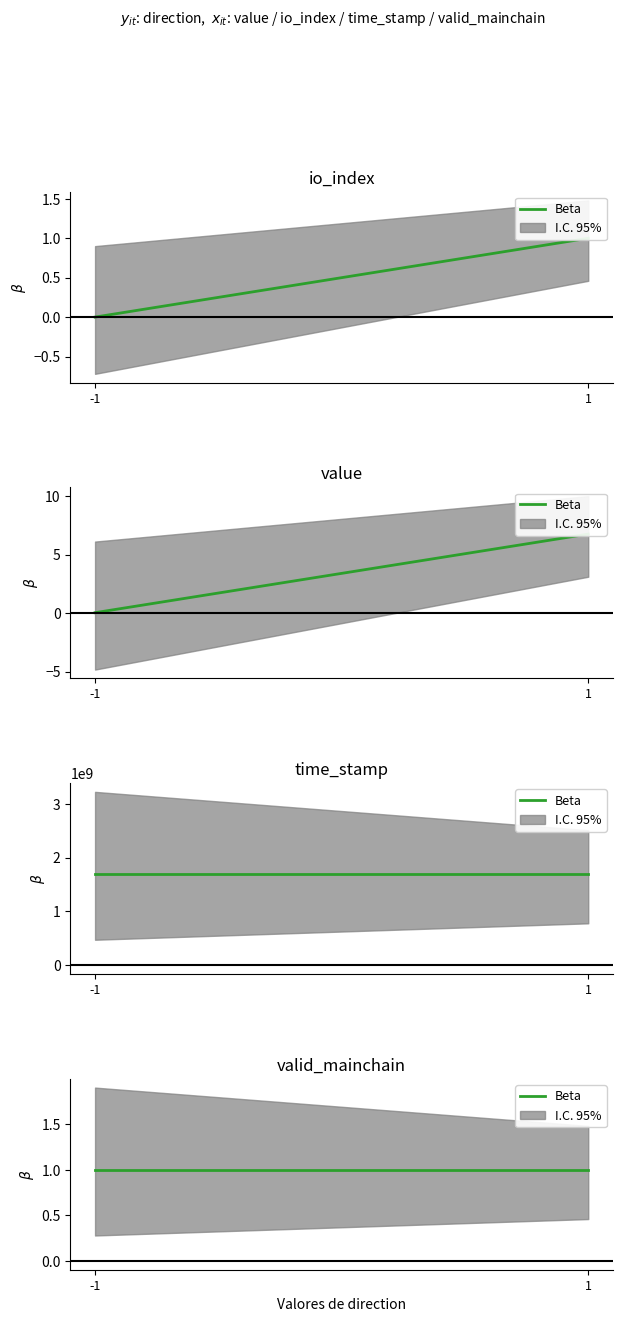

What is the average value of the value series?

3.4